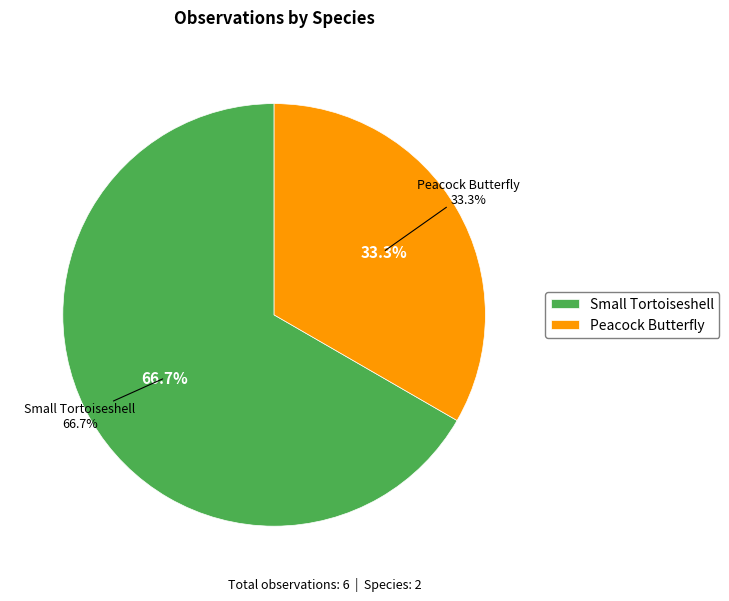

What is the majority slice?

Small Tortoiseshell